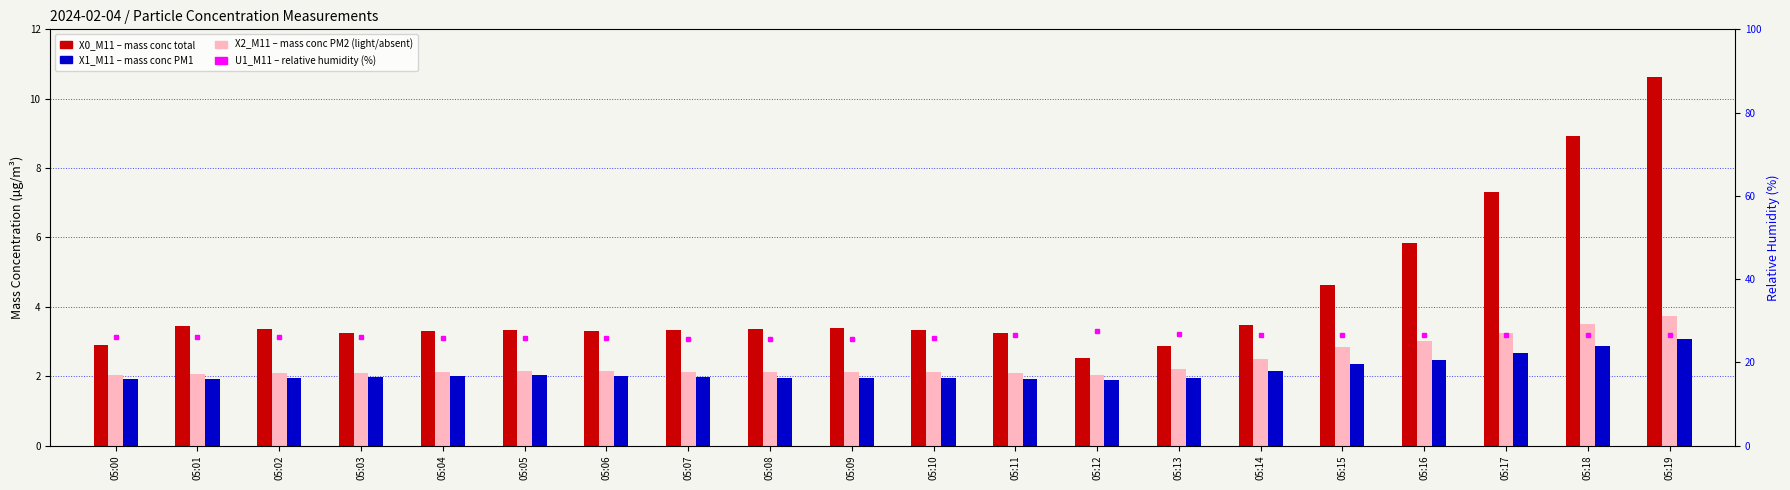

List the labels in order of X2_M11 (mass conc PM2) value, smallest first.

05:00, 05:12, 05:01, 05:11, 05:02, 05:03, 05:10, 05:04, 05:07, 05:08, 05:09, 05:06, 05:05, 05:13, 05:14, 05:15, 05:16, 05:17, 05:18, 05:19